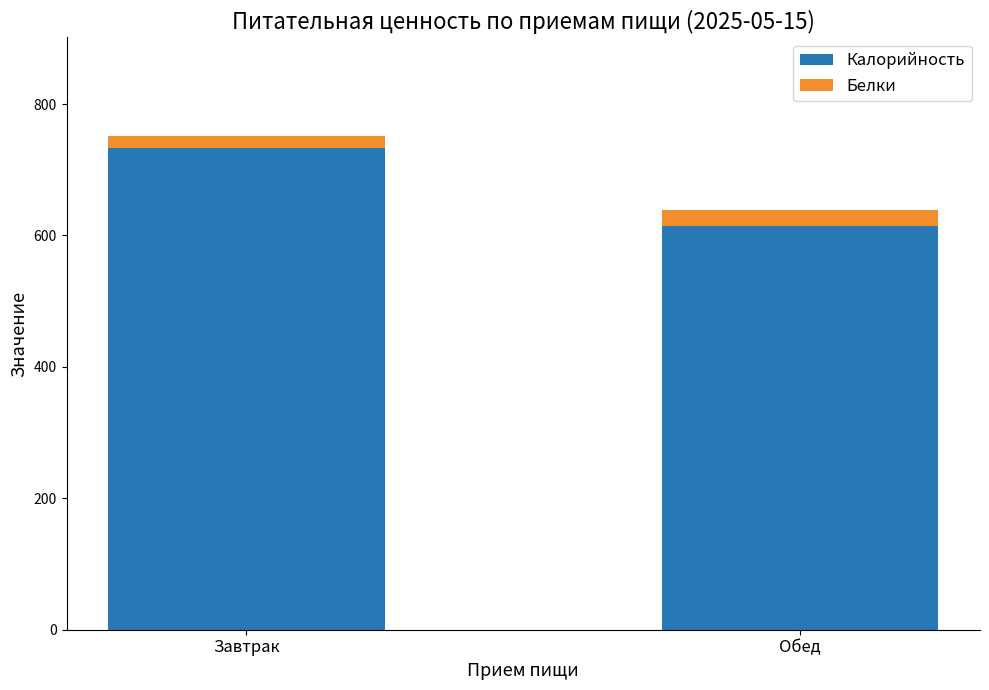

Reading left to right, transcribe the values for Калорийность.

Завтрак=733.0	Обед=615.0